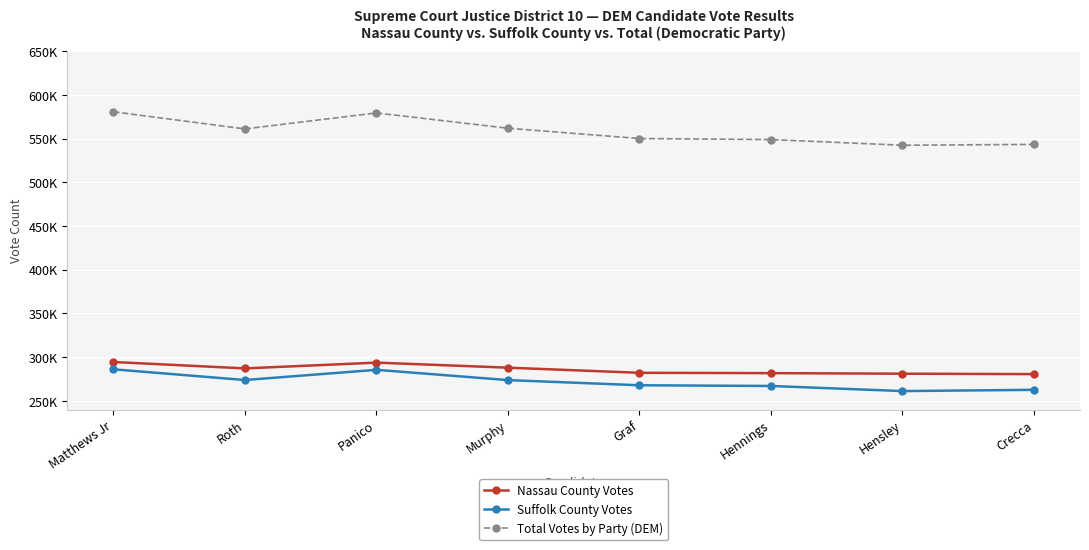

Between Murphy and Hensley, which series saw the biggest shift?

Total Votes by Party (DEM)